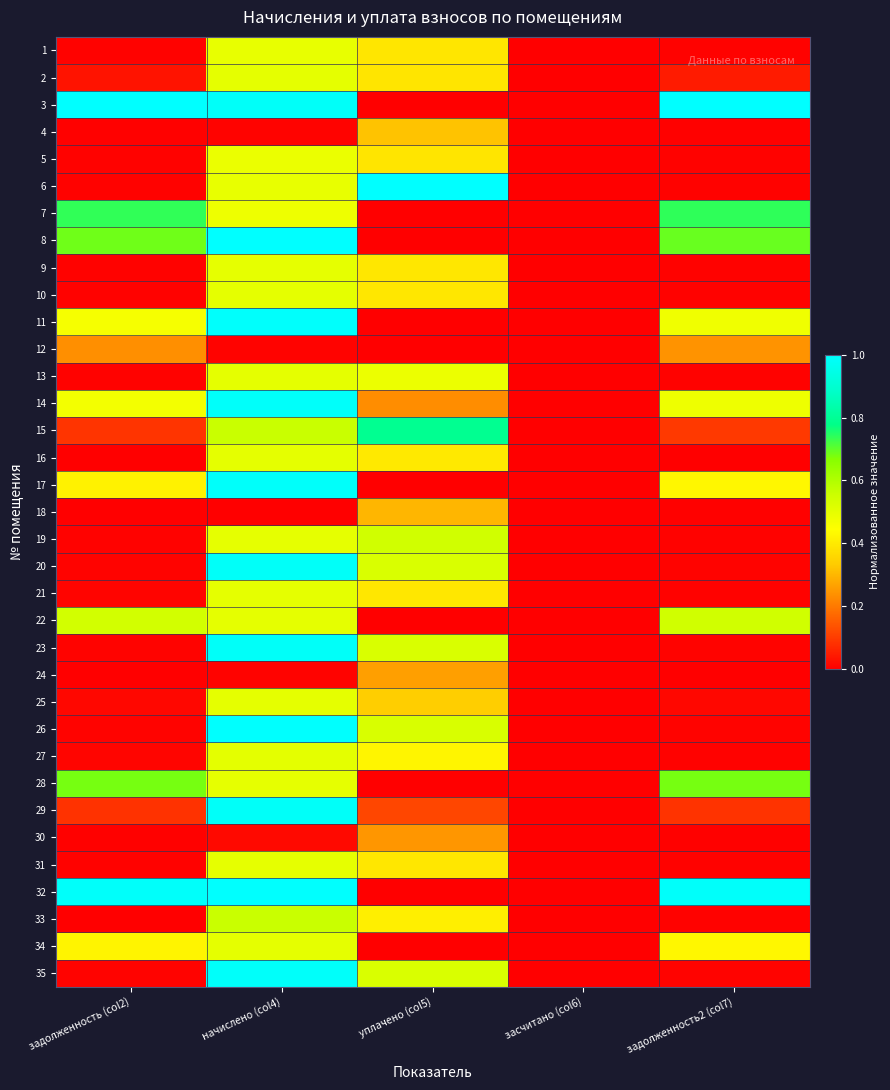

Rank the series by their maximum value, from highest to lowest.

3, 6, 8, 26, 32, 11, 14, 17, 35, 20, 23, 29, 15, 7, 28, 33, 22, 19, 27, 2, 10, 13, 16, 21, 25, 34, 9, 31, 1, 5, 4, 18, 24, 30, 12